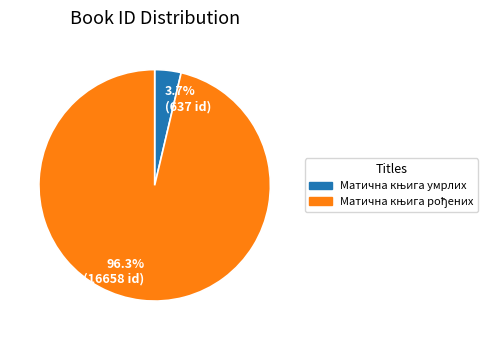

Does any single category account for the majority?

Yes